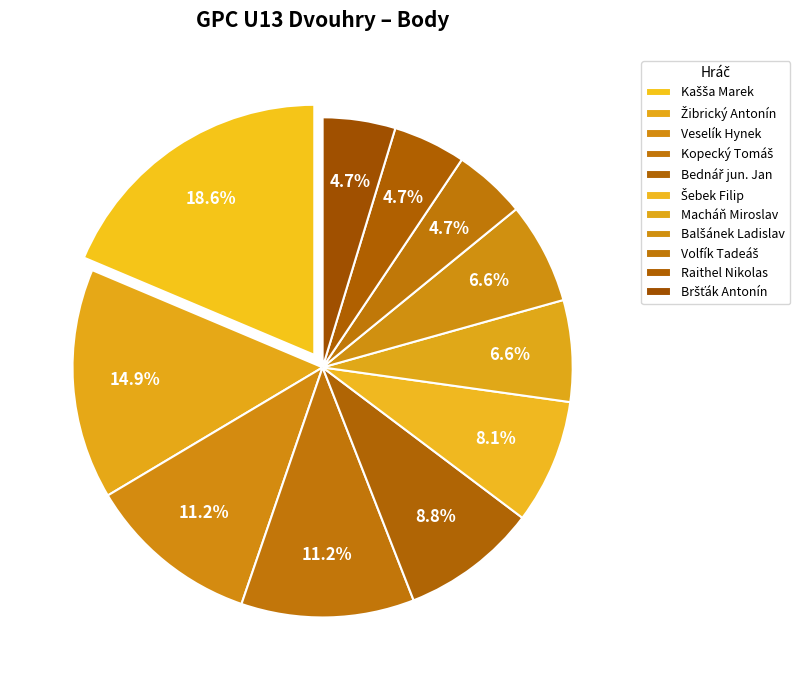

What is the largest slice in the pie chart?

Kašša Marek